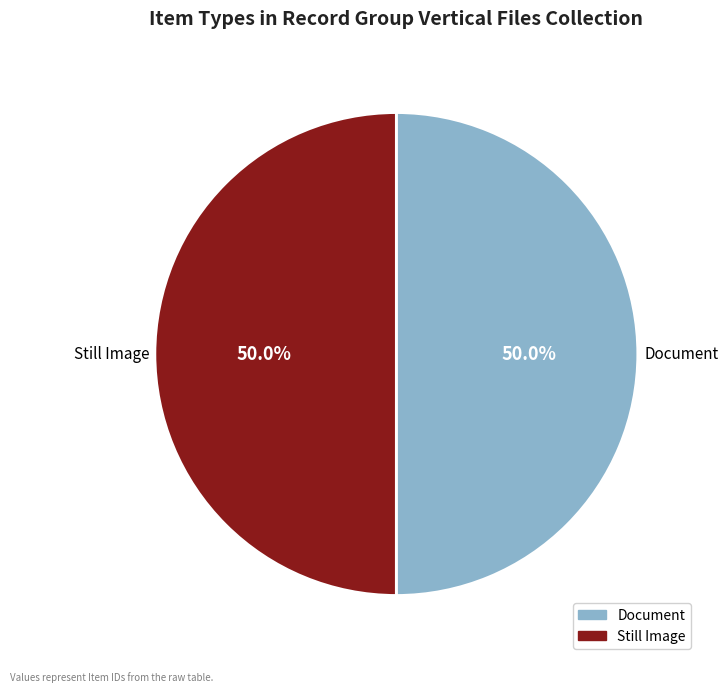

What percentage do Still Image and Document together represent?

100.0%